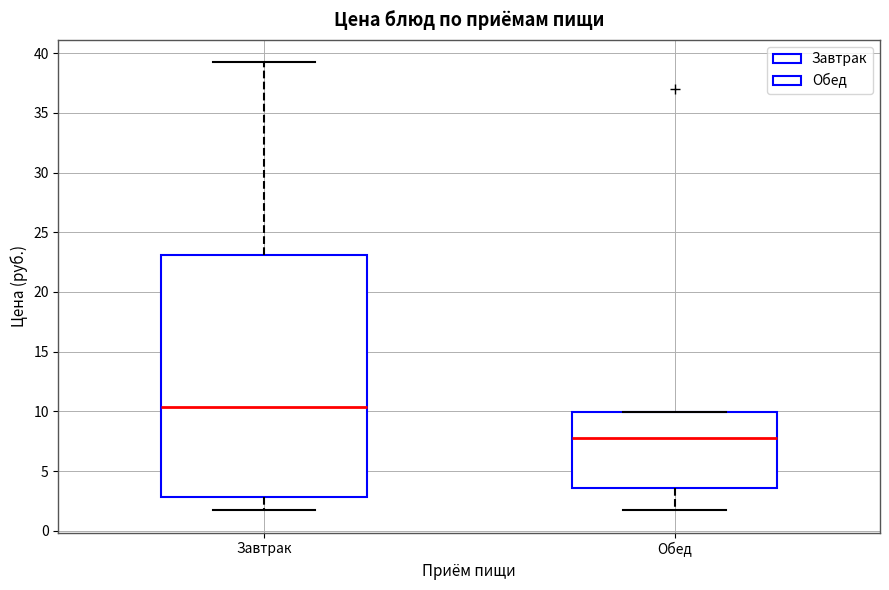

Reading left to right, read every box against the y-axis: the position of its median line, the range the box covers, and the ends of its whiskers. The values are not printed on the chart, so give them approximately, as read against the axis.

Завтрак: median 10.5, box 3.0 to 23.0, whiskers 1.5 to 39.0
Обед: median 7.5, box 3.5 to 10.0, whiskers 1.5 to 10.0